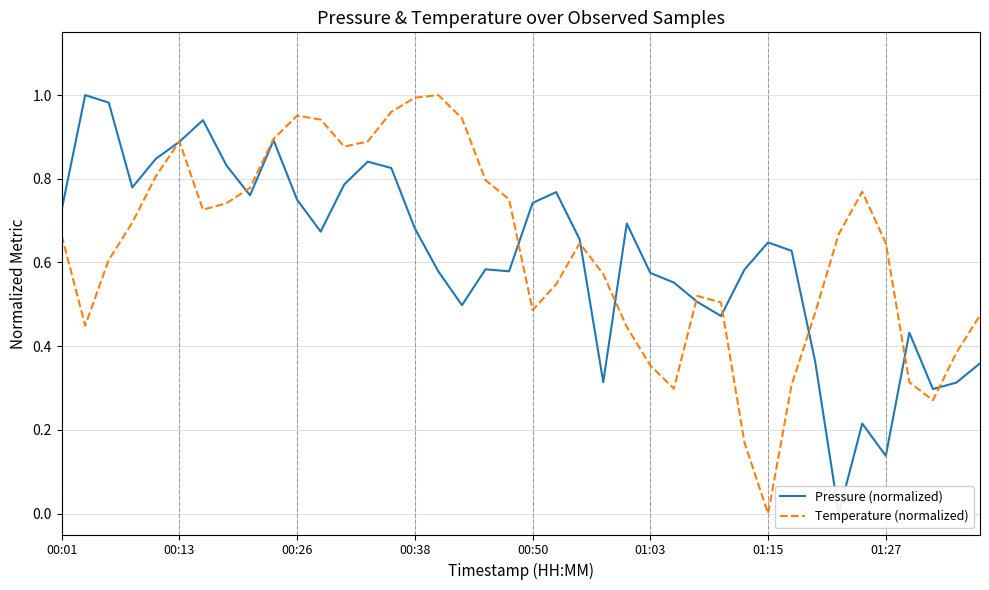

How many data points does each series have?

40